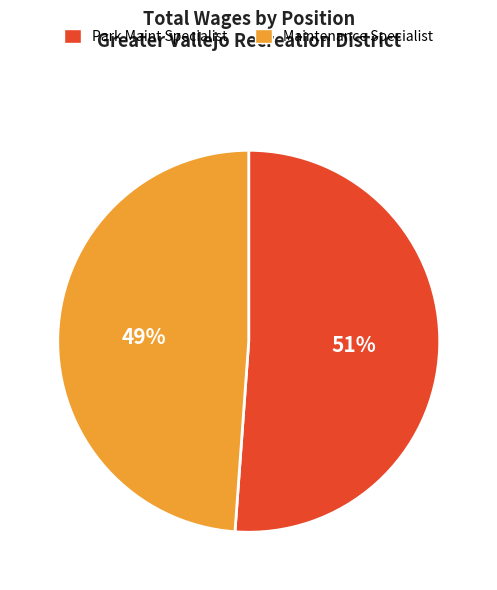

Do Maintenance Specialist and Park Maint Specialist together represent more than half of the pie?

Yes